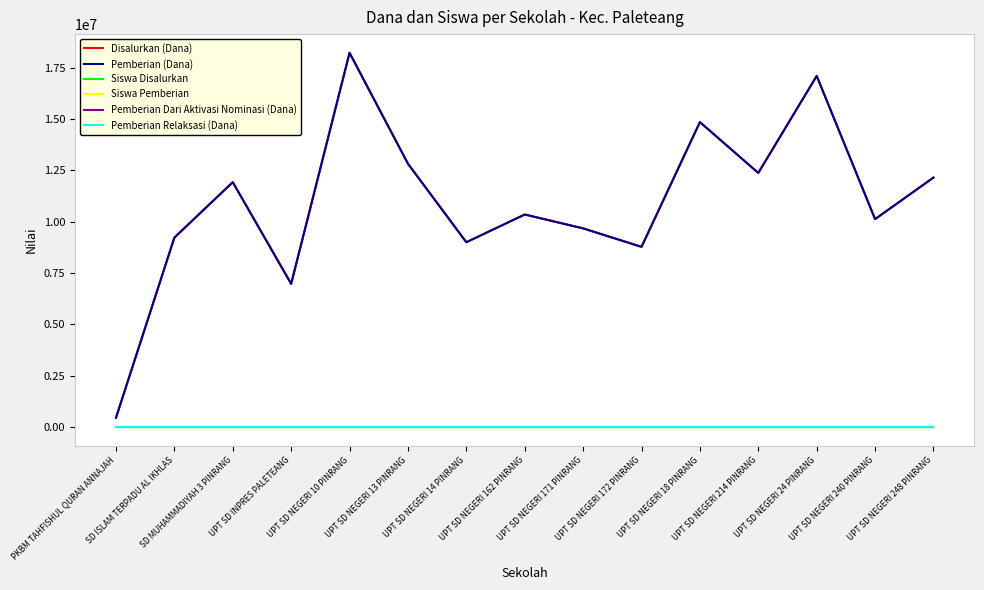

Read the Pemberian (Dana) value at SD MUHAMMADIYAH 3 PINRANG, to the nearest 10.

11925000